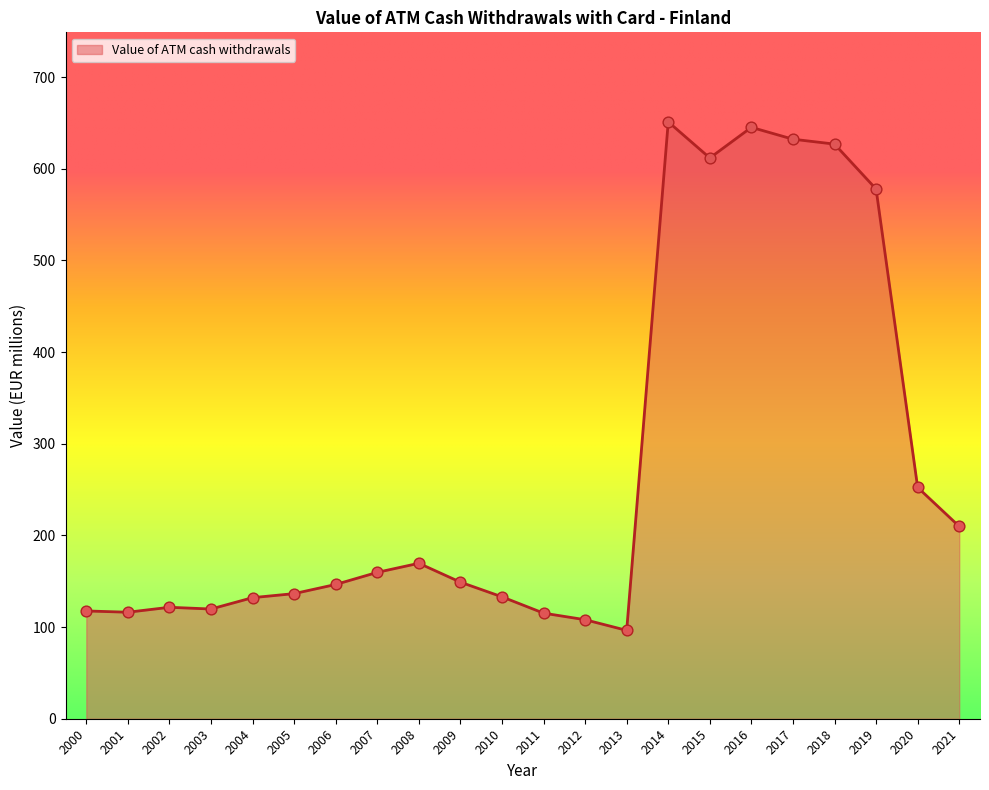

What is the change in value from 2006 to 2016?

+498.7